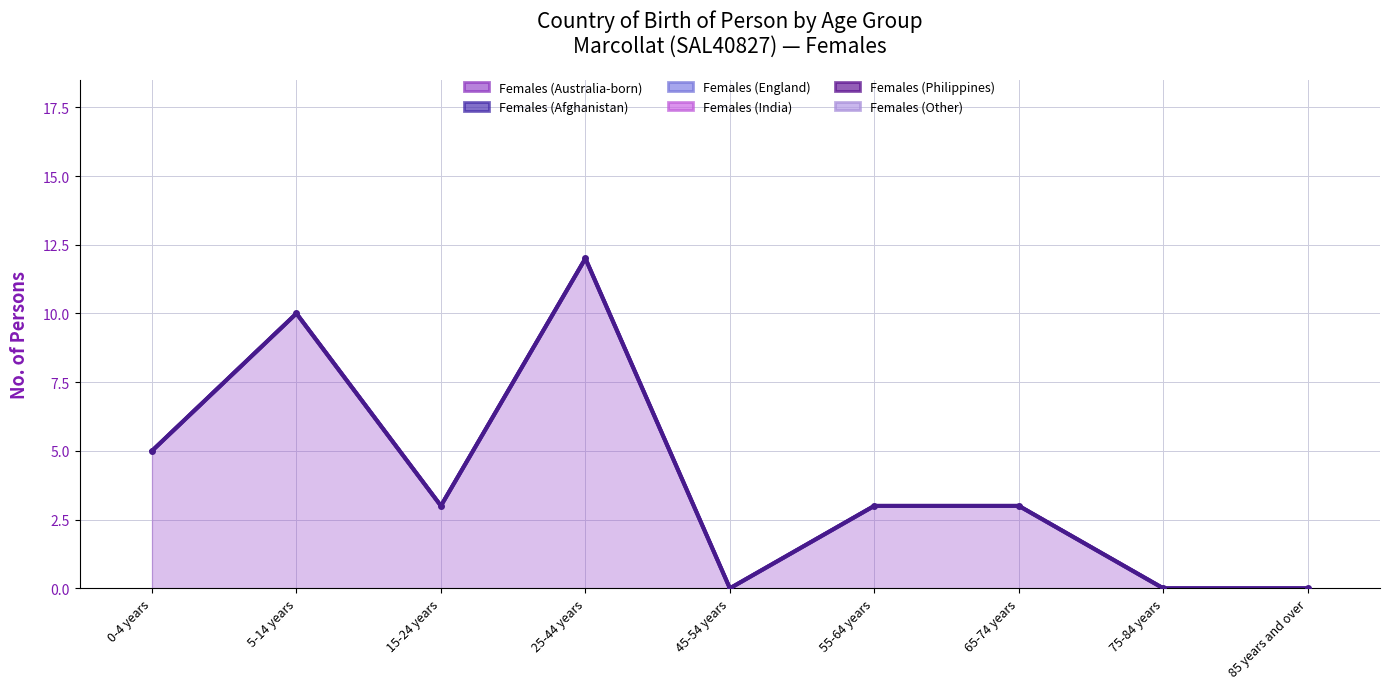

What are all the series names shown in the legend?

Females (Australia-born), Females (Afghanistan), Females (England), Females (India), Females (Philippines), Females (Other)